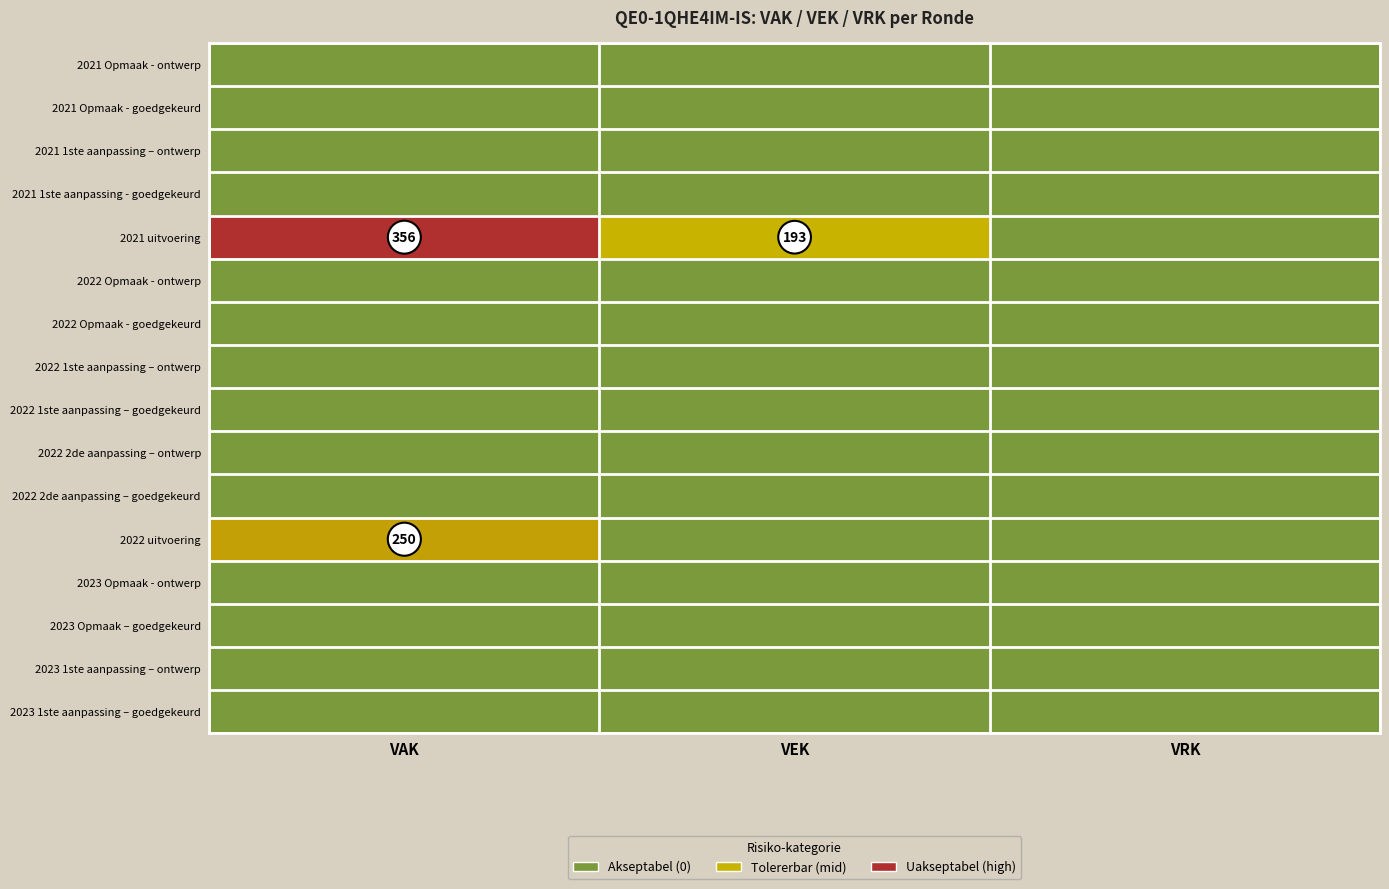

Which category has the lowest value across all series?

VAK